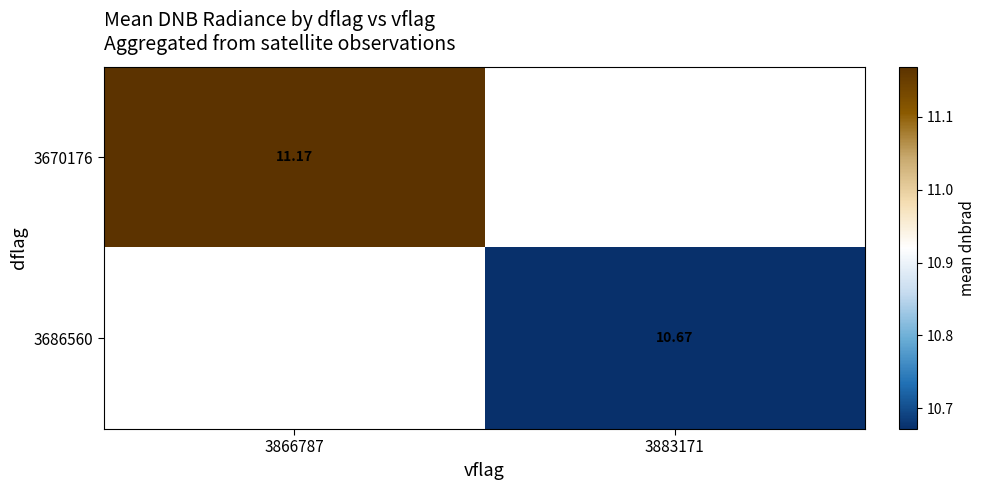

Which series has the largest range (max minus min)?

3670176